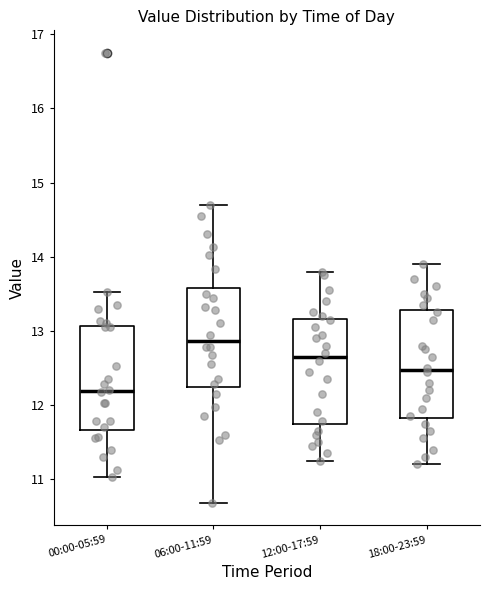

Reading left to right, read every box against the y-axis: the position of its median line, the range the box covers, and the ends of its whiskers. The values are not printed on the chart, so give them approximately, as read against the axis.

00:00-05:59: median 12.2, box 11.7 to 13.1, whiskers 11.0 to 13.5
06:00-11:59: median 12.9, box 12.2 to 13.6, whiskers 10.7 to 14.7
12:00-17:59: median 12.7, box 11.7 to 13.2, whiskers 11.3 to 13.8
18:00-23:59: median 12.5, box 11.8 to 13.3, whiskers 11.2 to 13.9